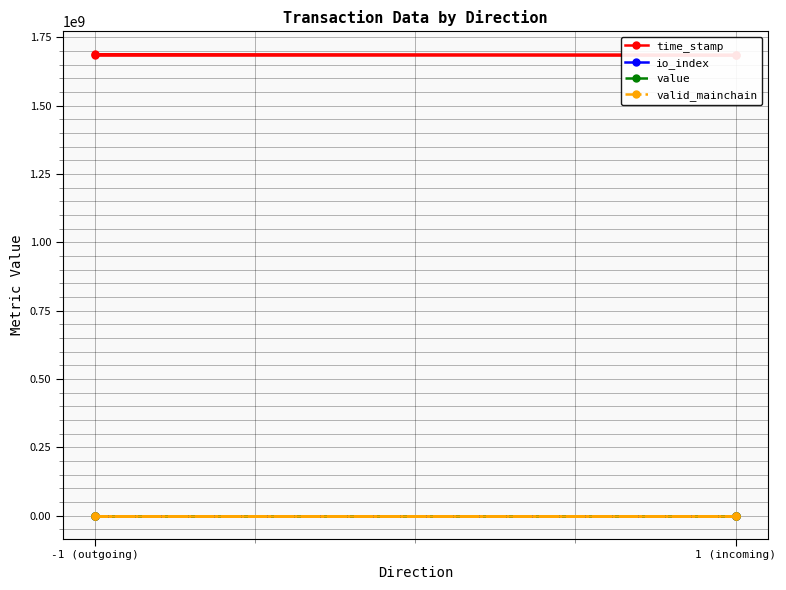

What is the highest value of the valid_mainchain series?

1.0